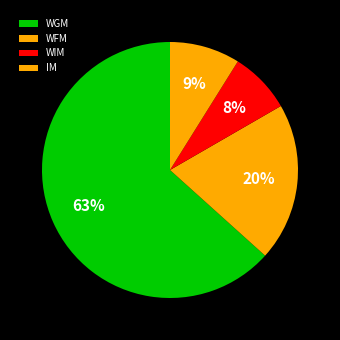

How many slices are in this pie chart?

4